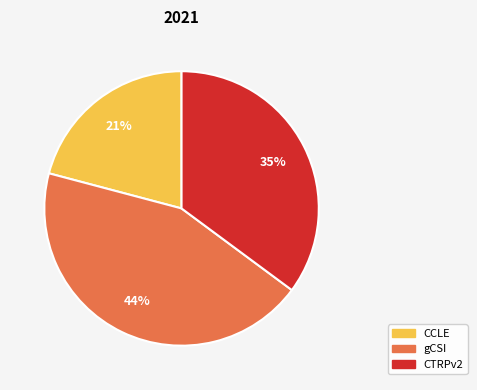

Is it true that CTRPv2 is 35% of the pie?

True